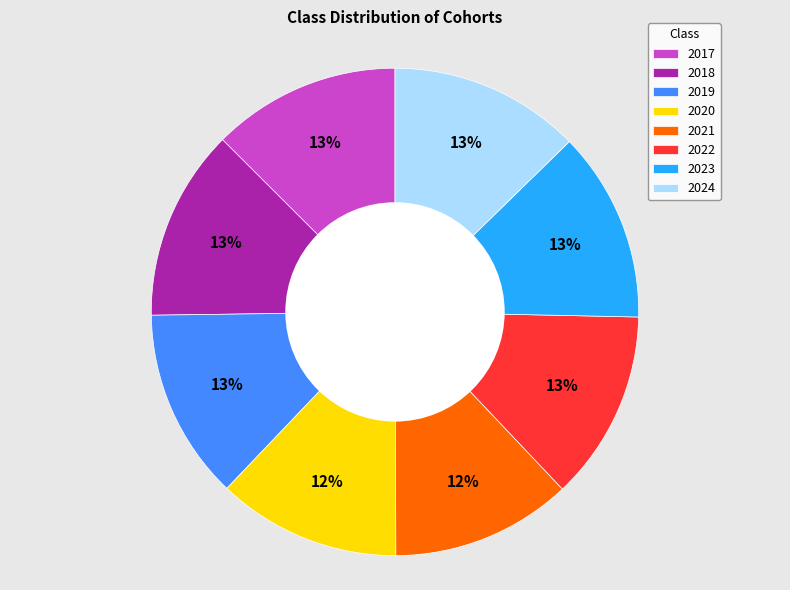

Is it true that 2019 is 13% of the pie?

True